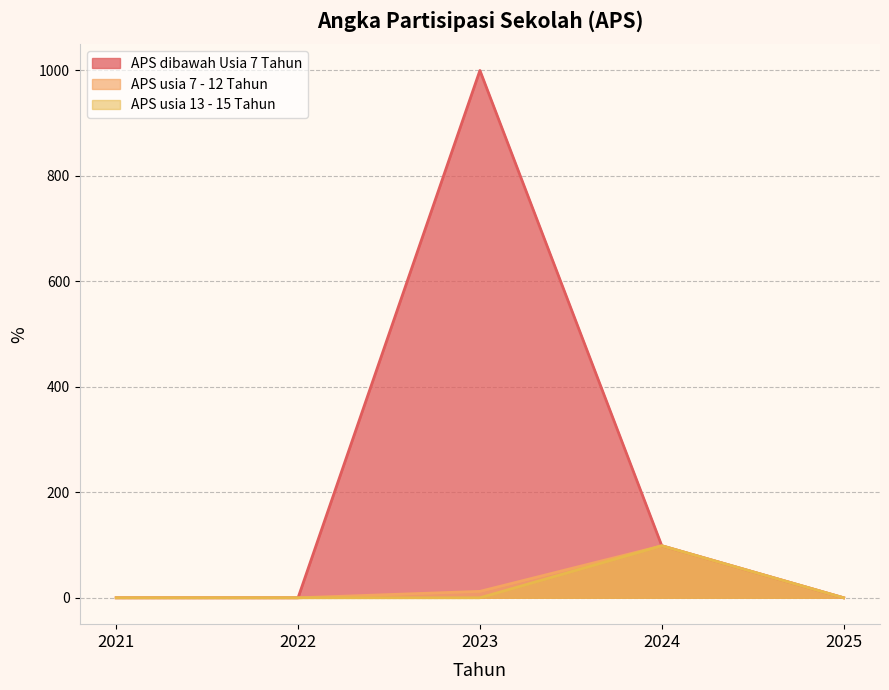

True or false: APS dibawah Usia 7 Tahun and APS usia 7 - 12 Tahun cross at least once.

False